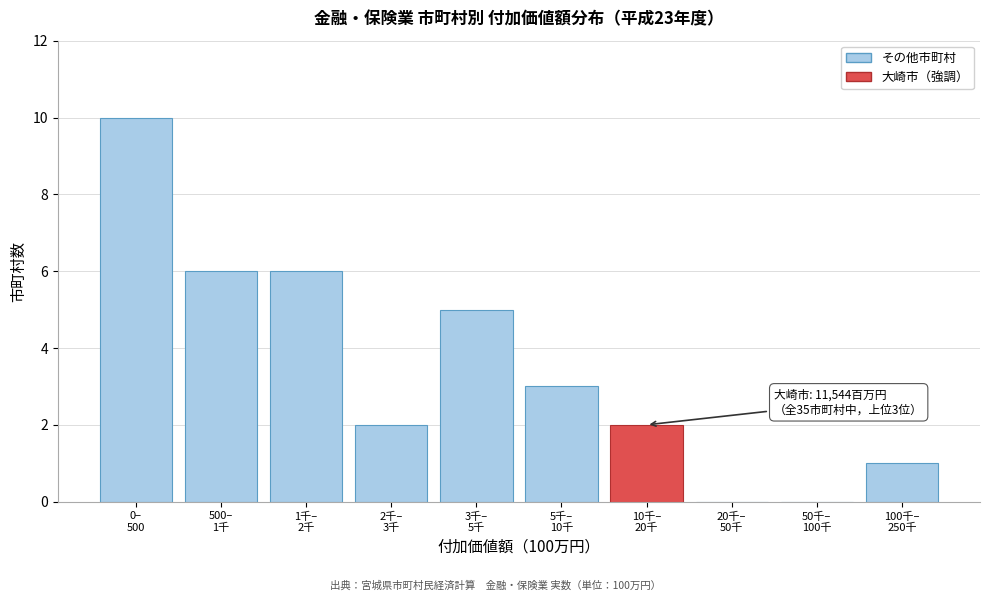

What is the sum of all values?

35